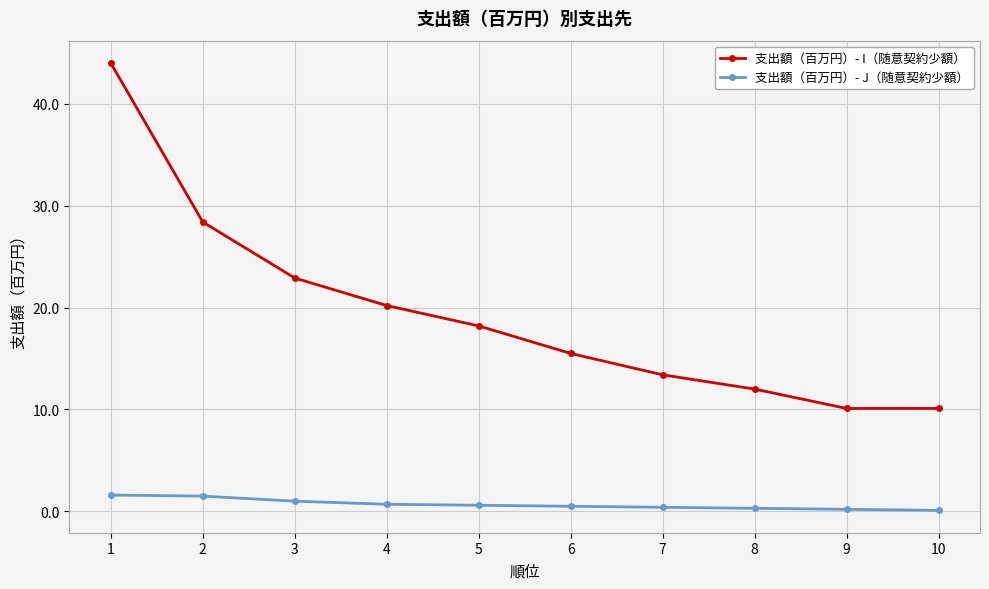

Which series has the largest range (max minus min)?

支出額（百万円）- I（随意契約少額）